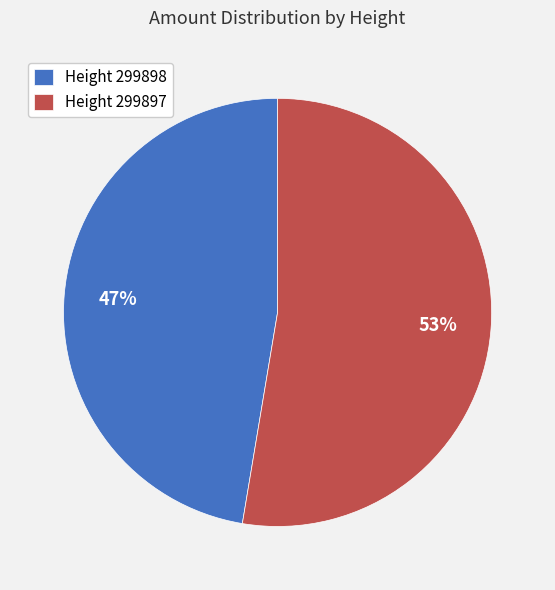

Which has a higher value, Height 299897 or Height 299898?

Height 299897